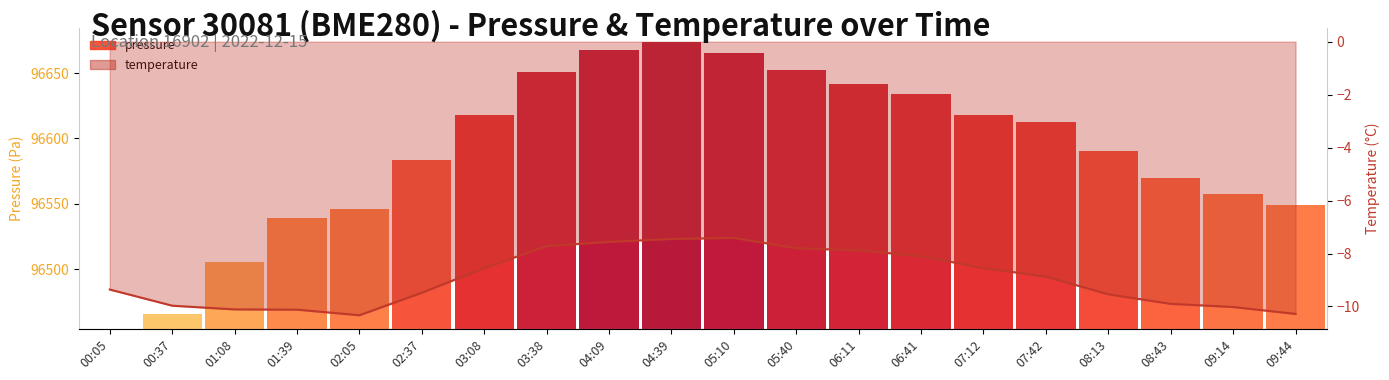

Between 05:10 and 06:11, which is larger?

05:10